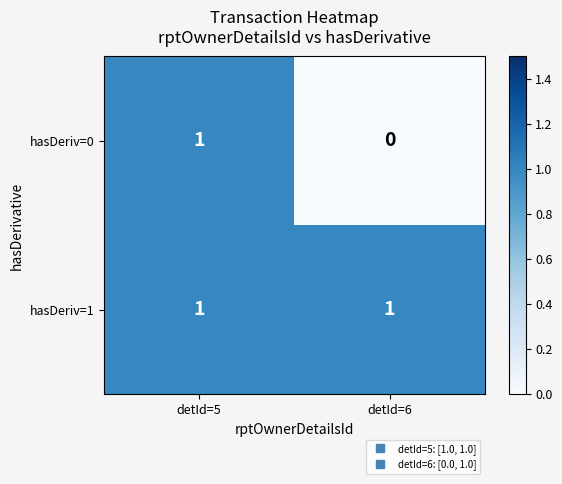

Is the value of hasDeriv=0 at detId=6 greater than the value of hasDeriv=1 at detId=6?

No